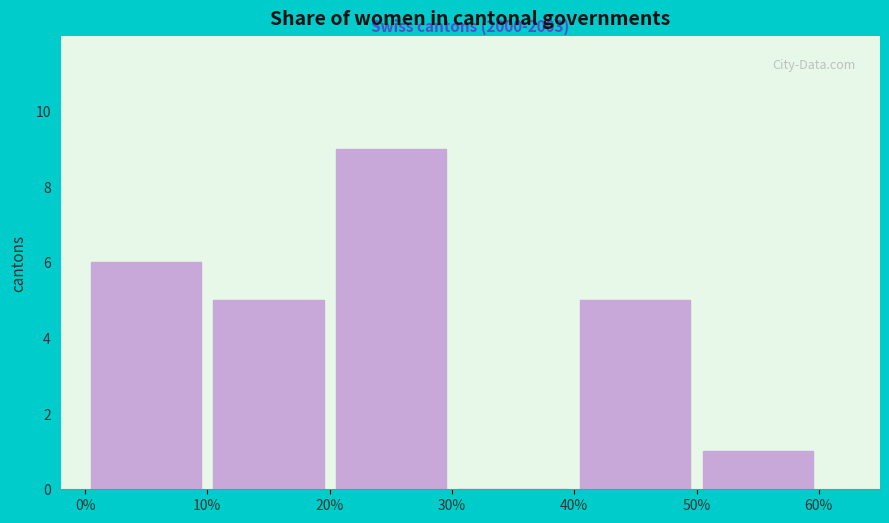

Over which range of the x-axis is the bar tallest?

20% to 30%